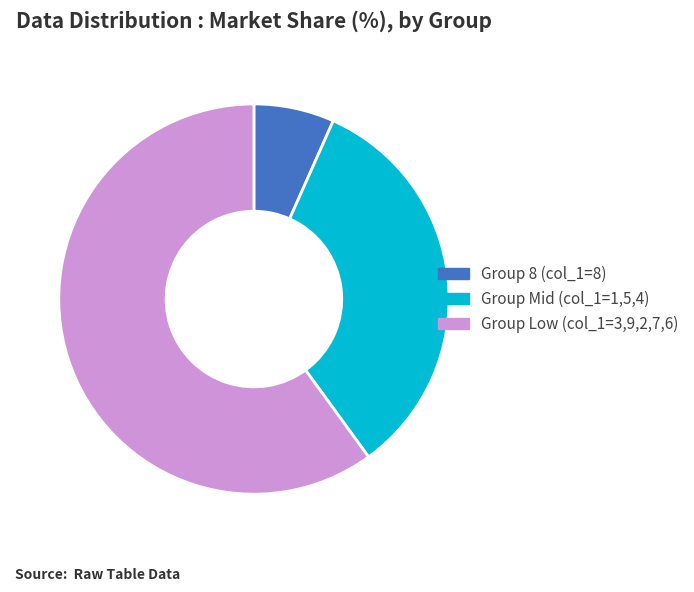

Approximately how many times larger is the value at Group Low (col_1=3,9,2,7,6) compared to Group 8 (col_1=8)?

9.0